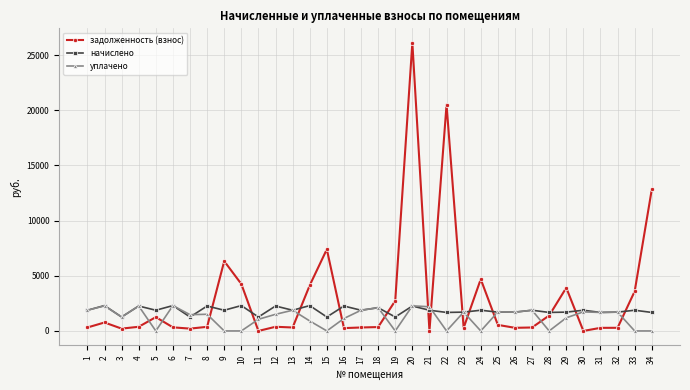

Where does the начислено series first go above 1875?

1